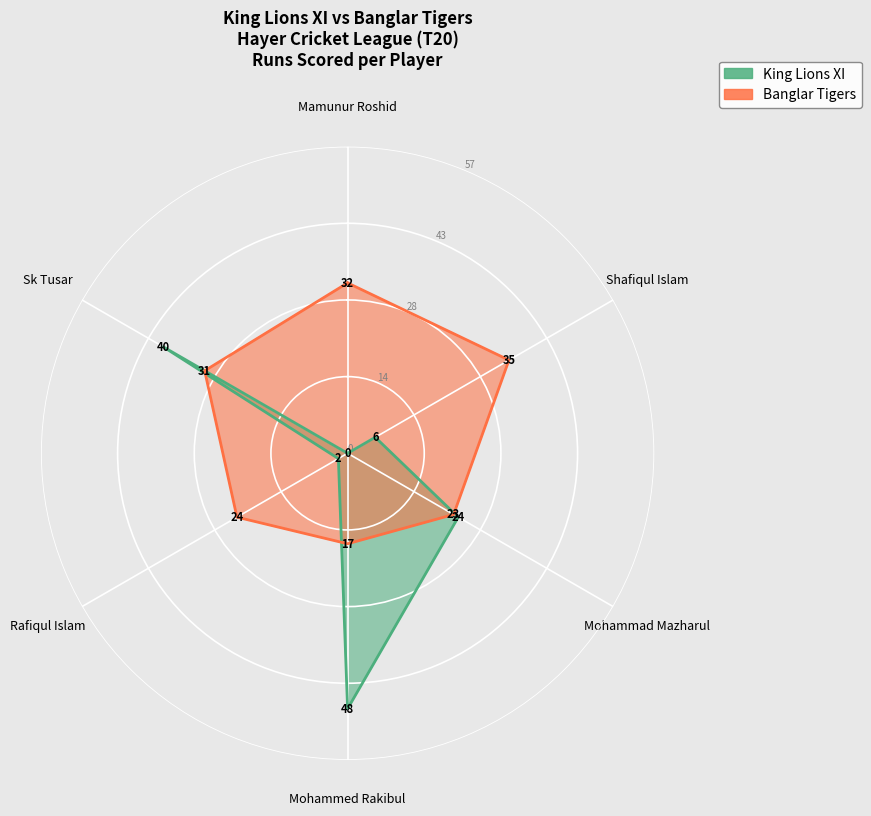

What is the maximum value for King Lions XI?

48